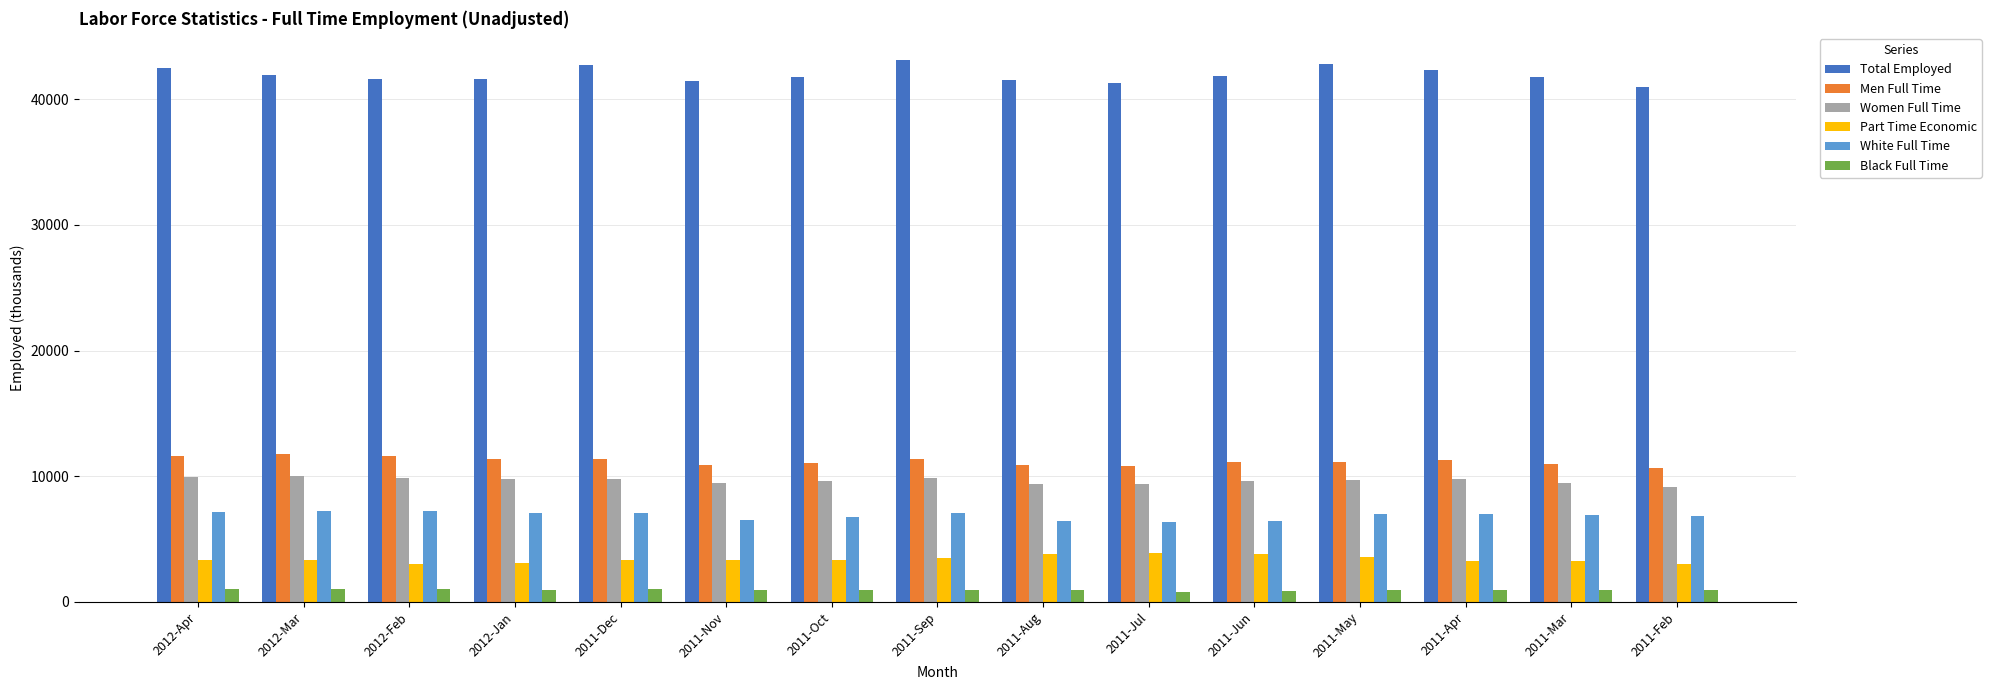

What is the difference between the highest and lowest values at 2011-May?

41839